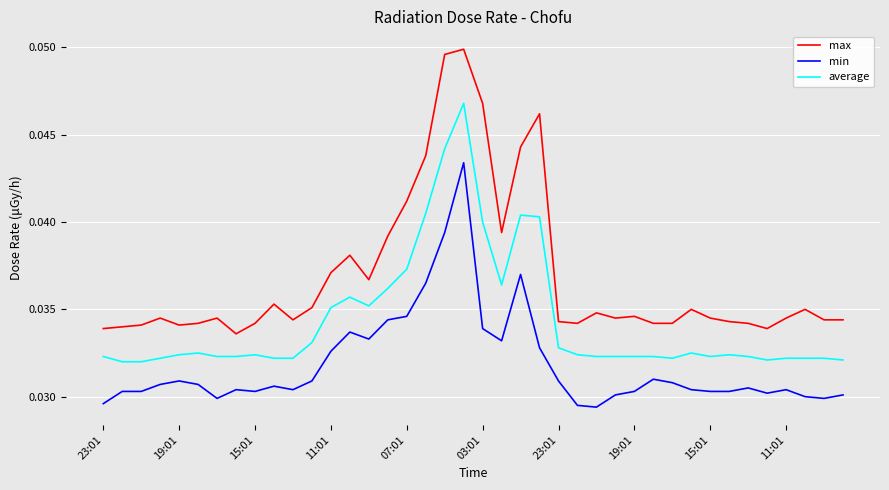

What are all the series names shown in the legend?

max, min, average